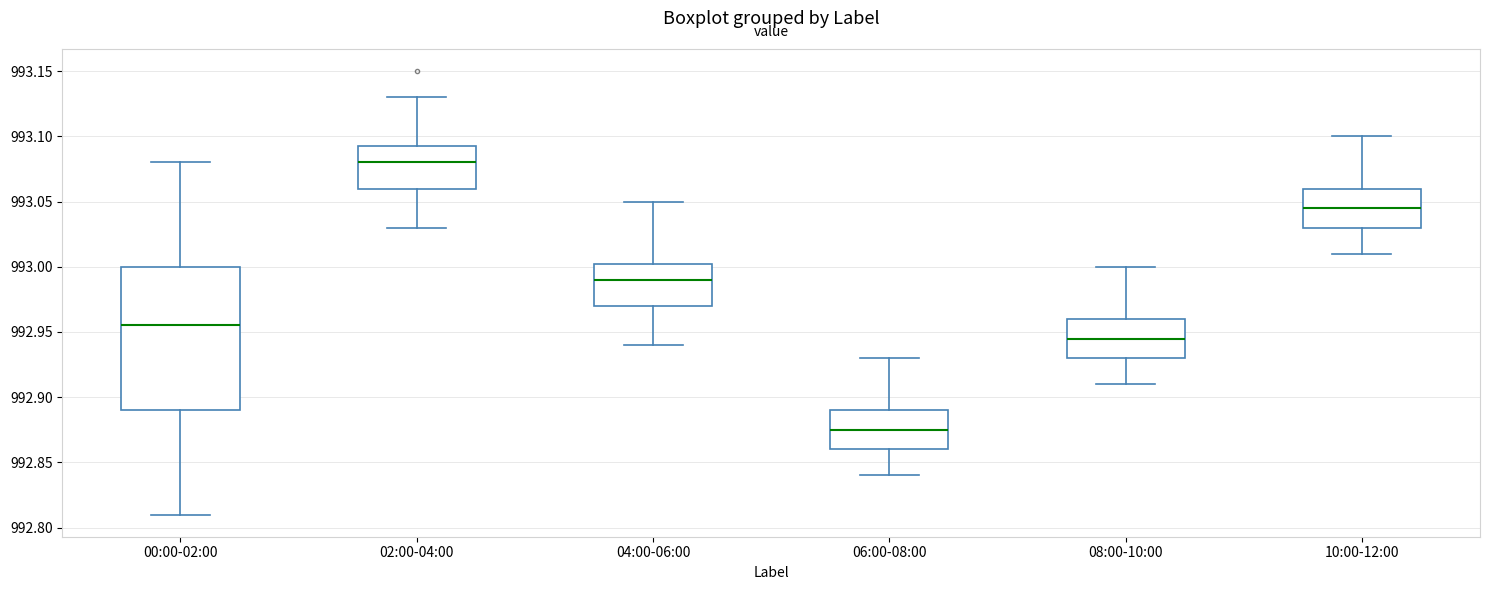

Comparing the boxes themselves (not the whiskers), which one is the tallest?

00:00-02:00